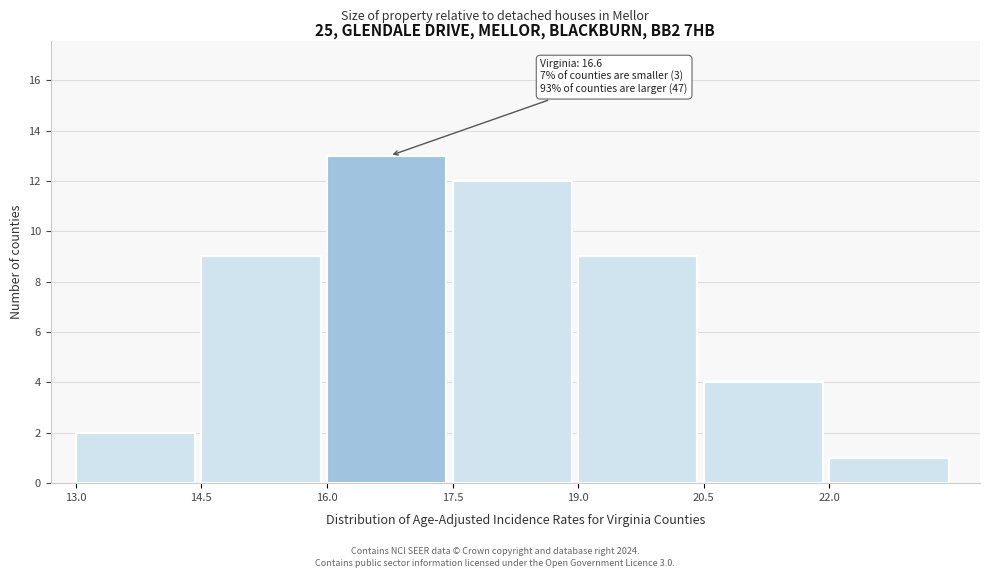

Which range on the x-axis has the tallest bar?

16.0 to 17.5